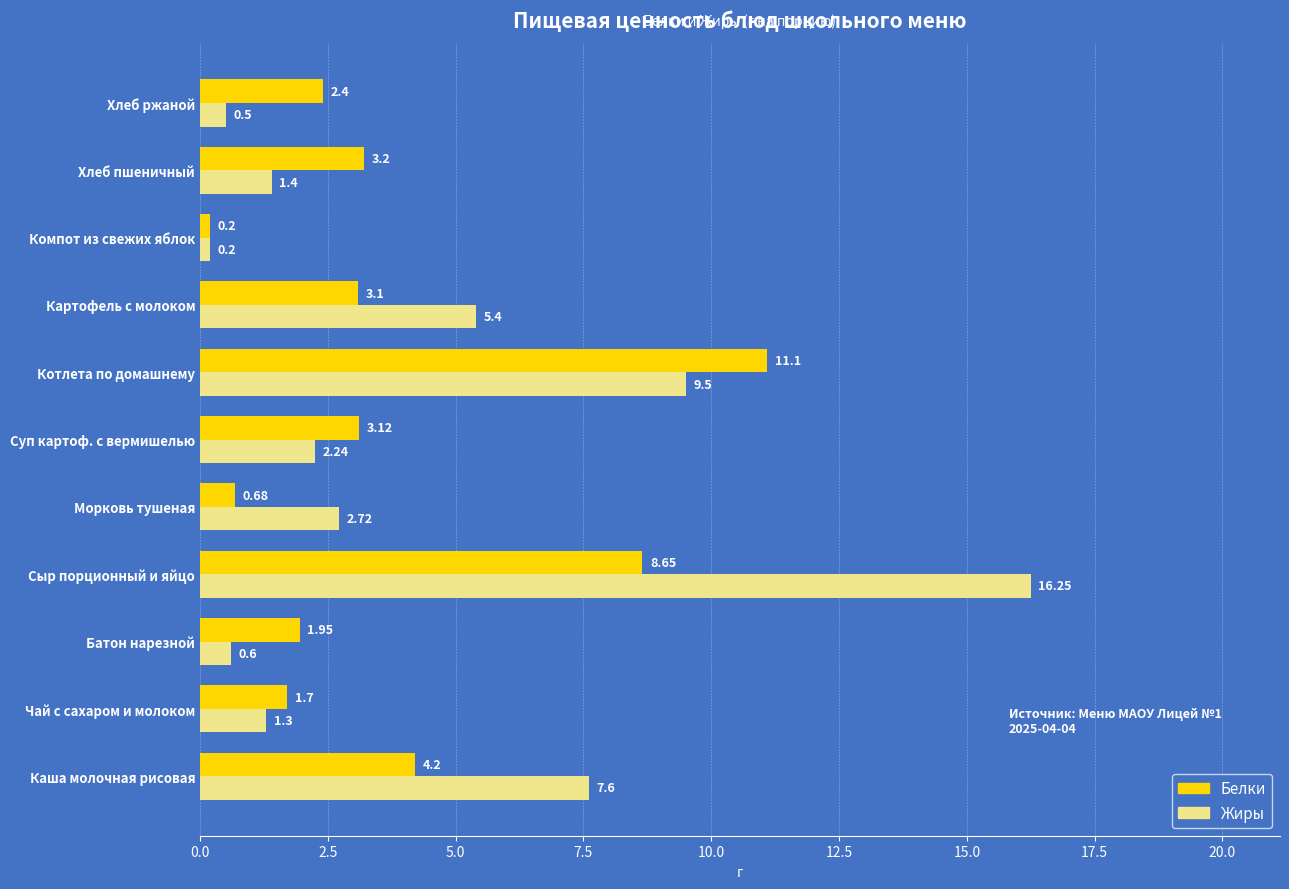

How many series are shown in this chart?

2